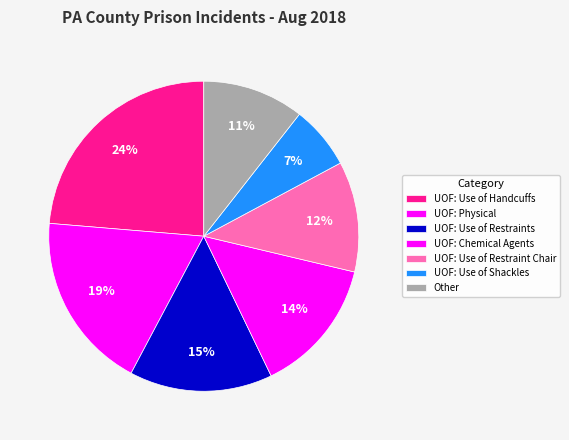

Is there a majority slice in this chart?

No